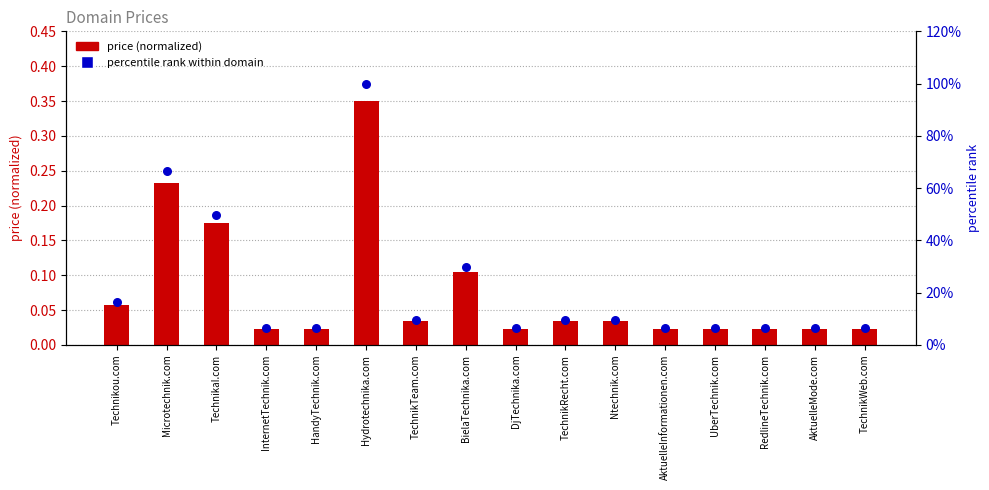

At which category is the sum across all series the highest?

Hydrotechnika.com